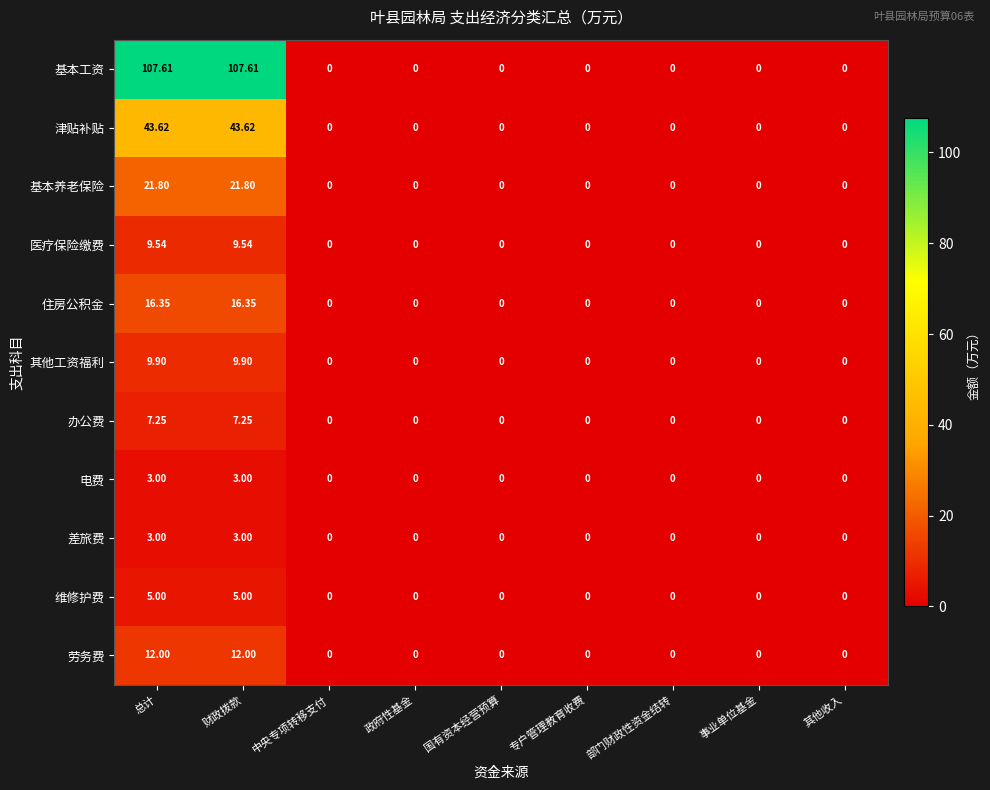

How many values in the 住房公积金 series exceed 0?

2